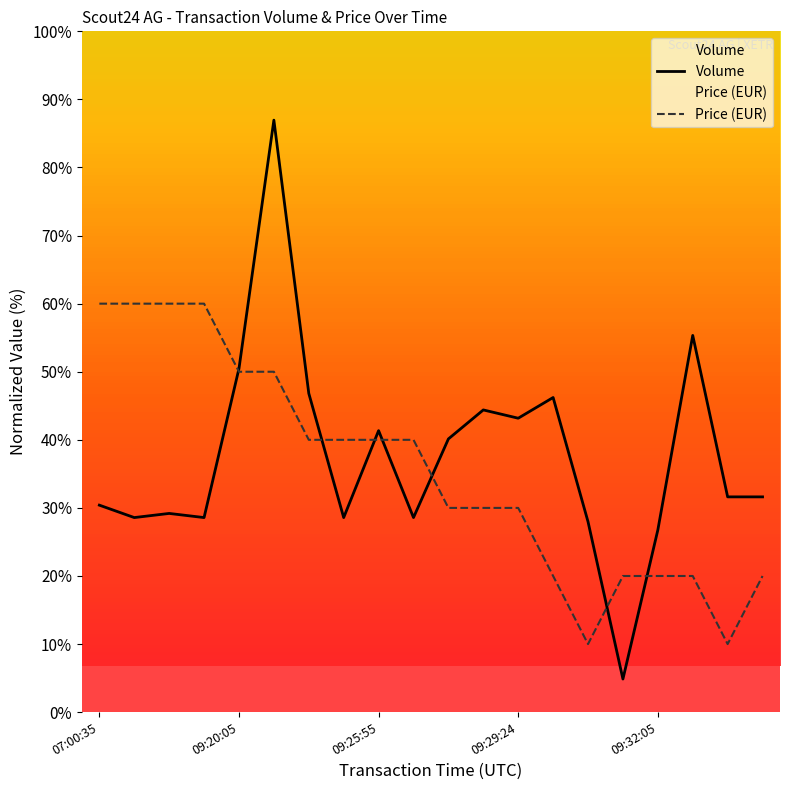

Is this an area chart (filled region under the line)?

No